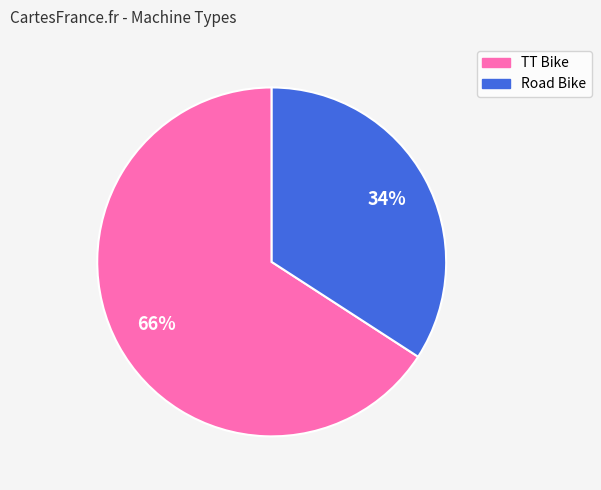

Do TT Bike and Road Bike together represent more than half of the pie?

Yes